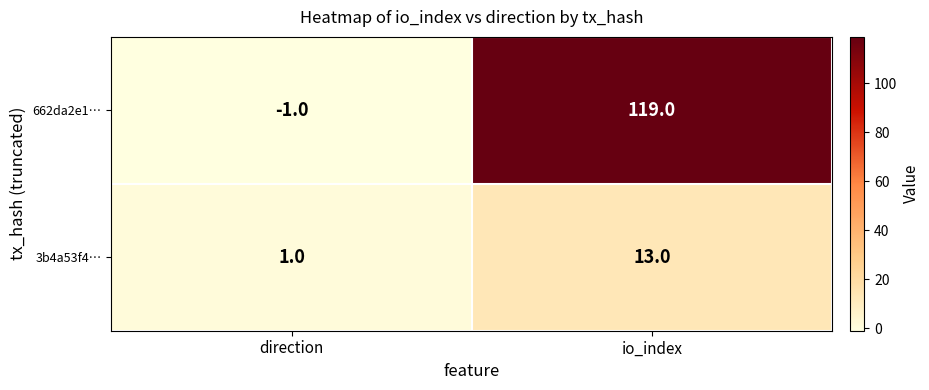

At which category does the chart reach its peak across all series?

io_index